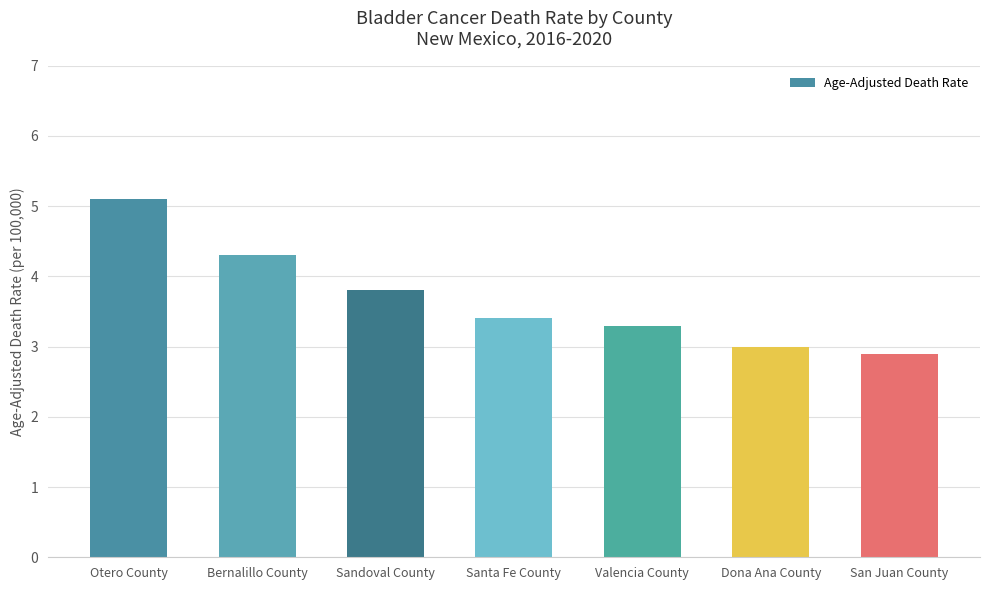

Is it true that the value at Santa Fe County is 6.1?

False